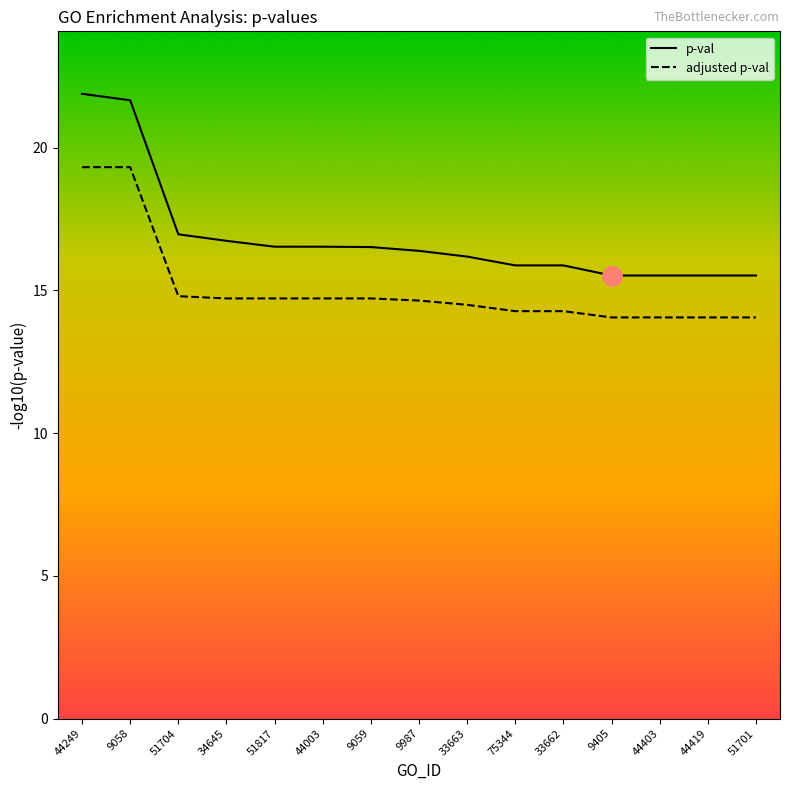

True or false: p-val and adjusted p-val cross at least once.

False